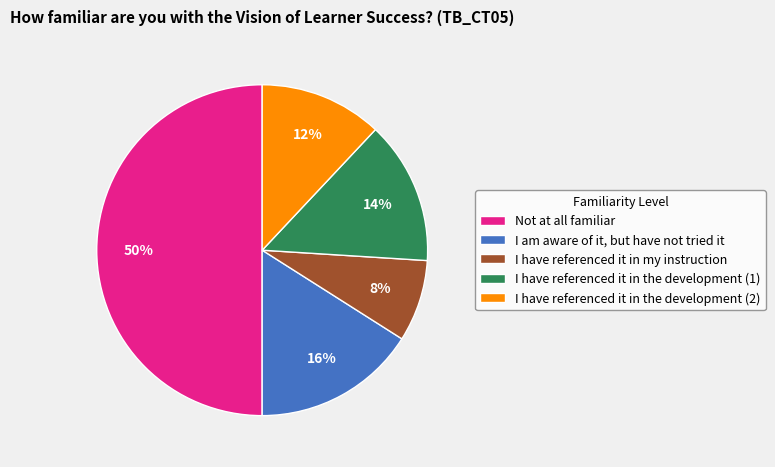

To the nearest percent, what is the difference between the Not at all familiar and I have referenced it in the development (2) slice percentages?

38%